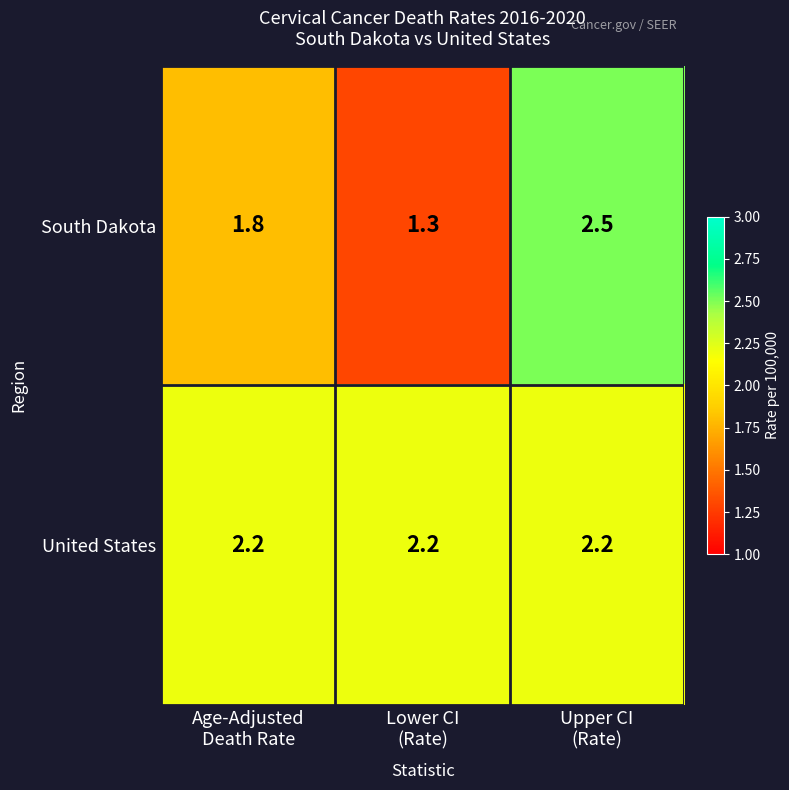

List the series in order of their peak value, highest first.

South Dakota, United States